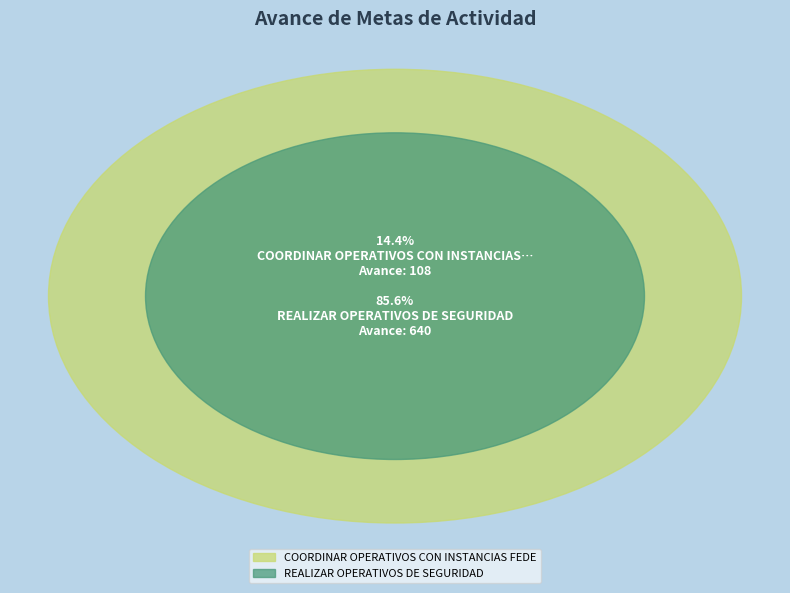

To the nearest percent, what is the combined percentage of REALIZAR OPERATIVOS DE SEGURIDAD and COORDINAR OPERATIVOS CON INSTANCIAS FEDERALES?

100%